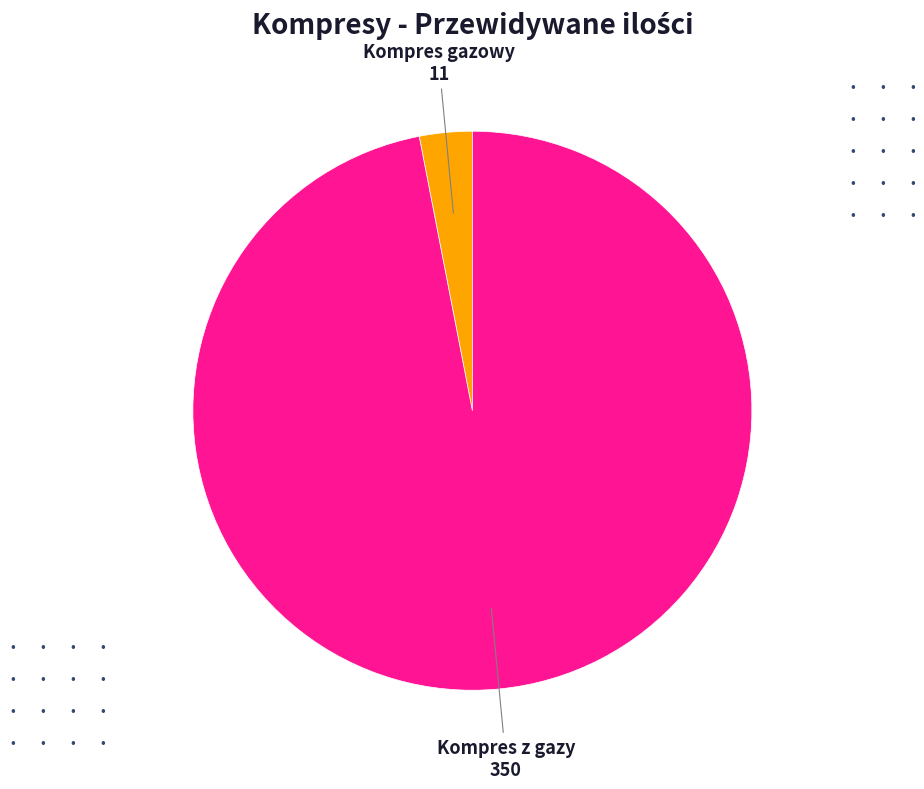

Which slice is the smallest?

Kompres gazowy